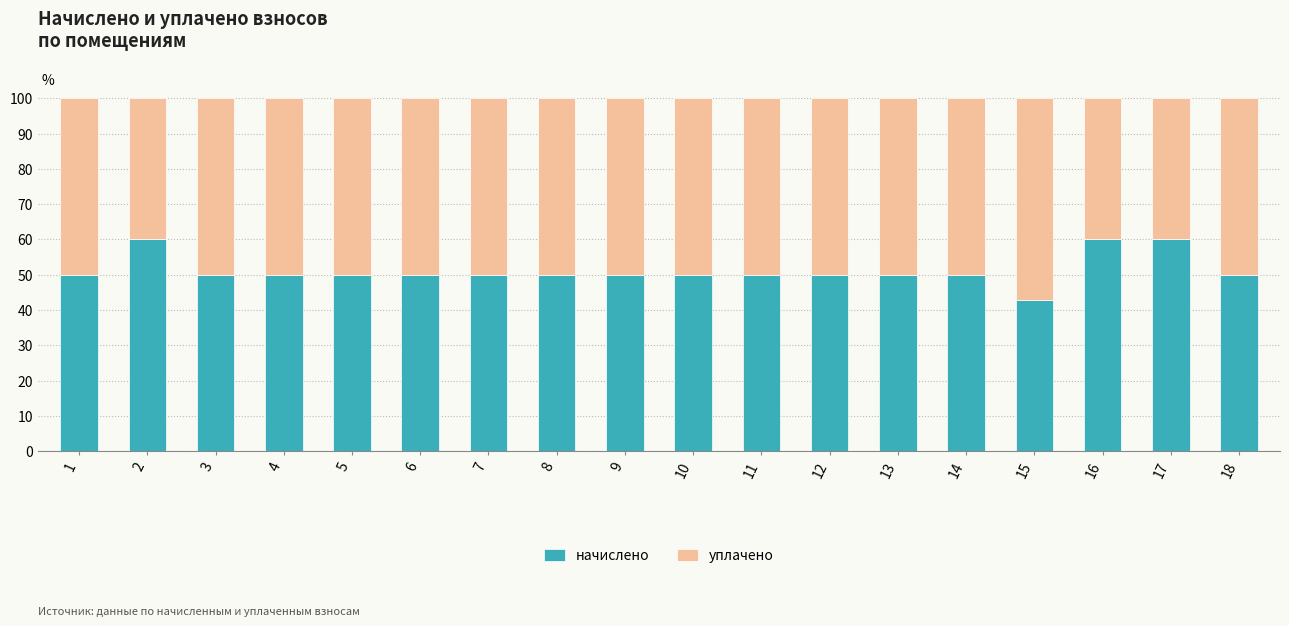

What is the value of the начислено bar at the 7th from the left?

50.0